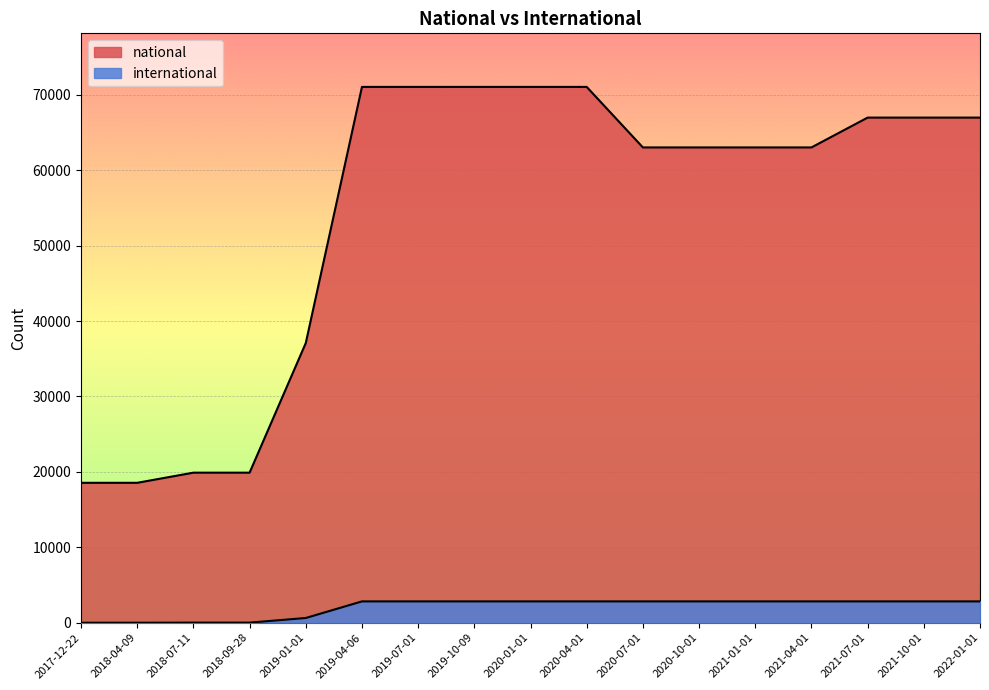

What is the average value of the international series?

2035